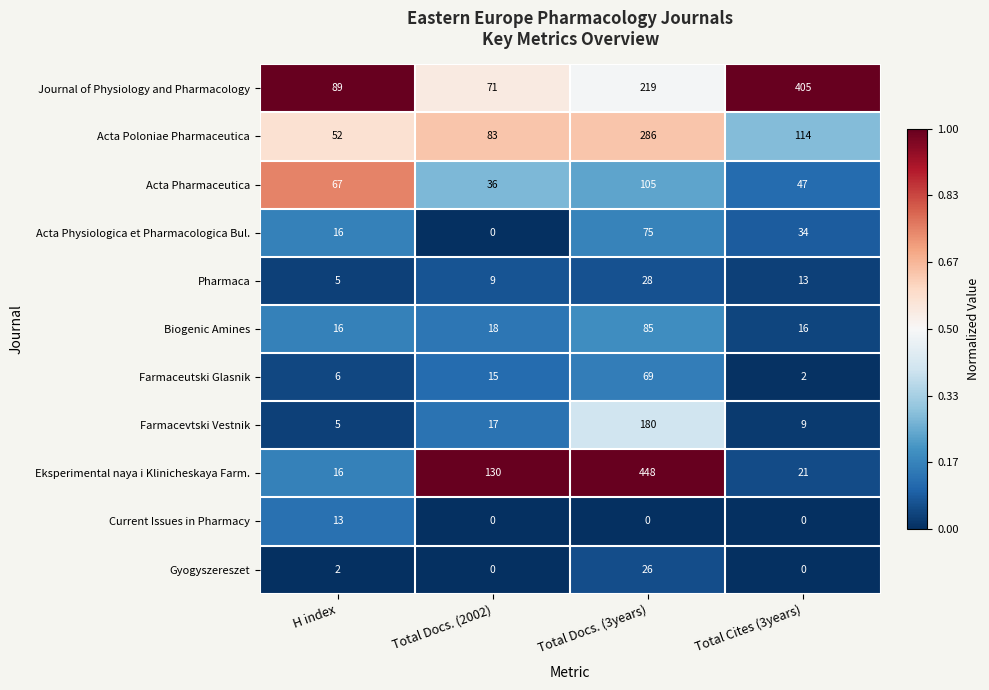

The Acta Physiologica et Pharmacologica Bul. series shows 28 at Total Docs. (3years). True or false?

False